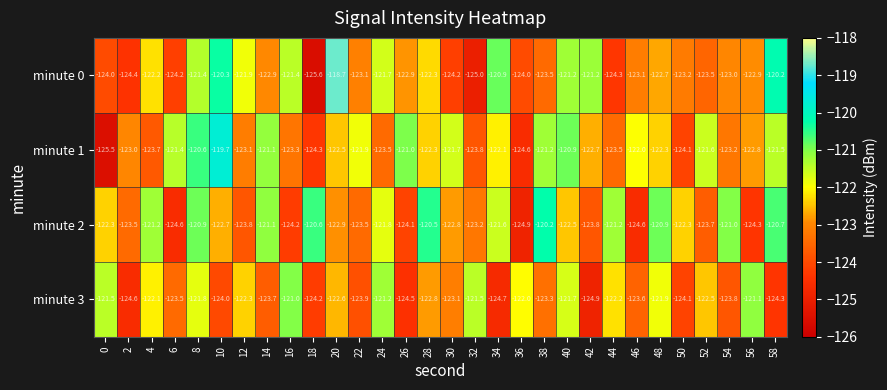

What is the difference between the second highest and second lowest values in the minute 1 series?

4.0